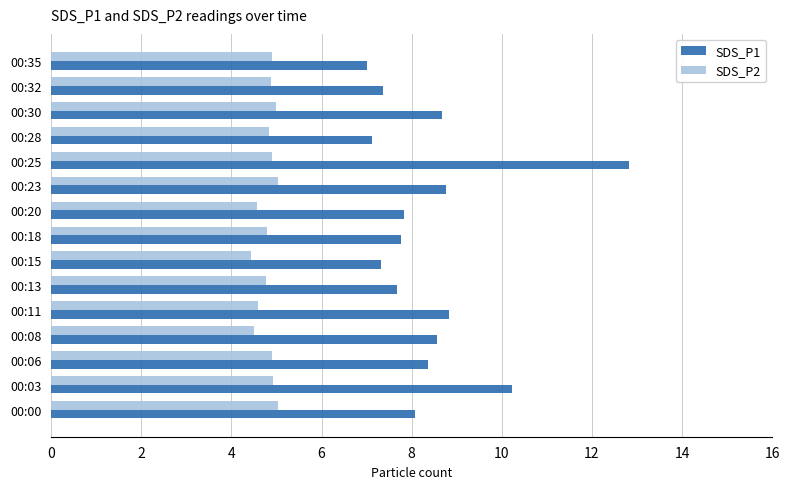

What is the total value across all series at 00:18?

12.6